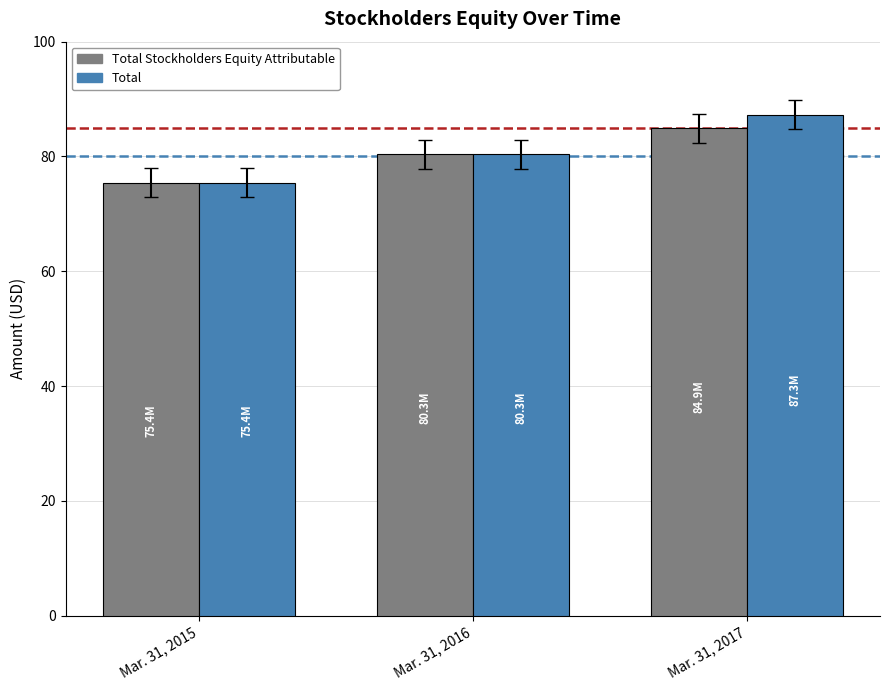

What is the sum of the Total values at Mar. 31, 2016 and Mar. 31, 2015?

155.8